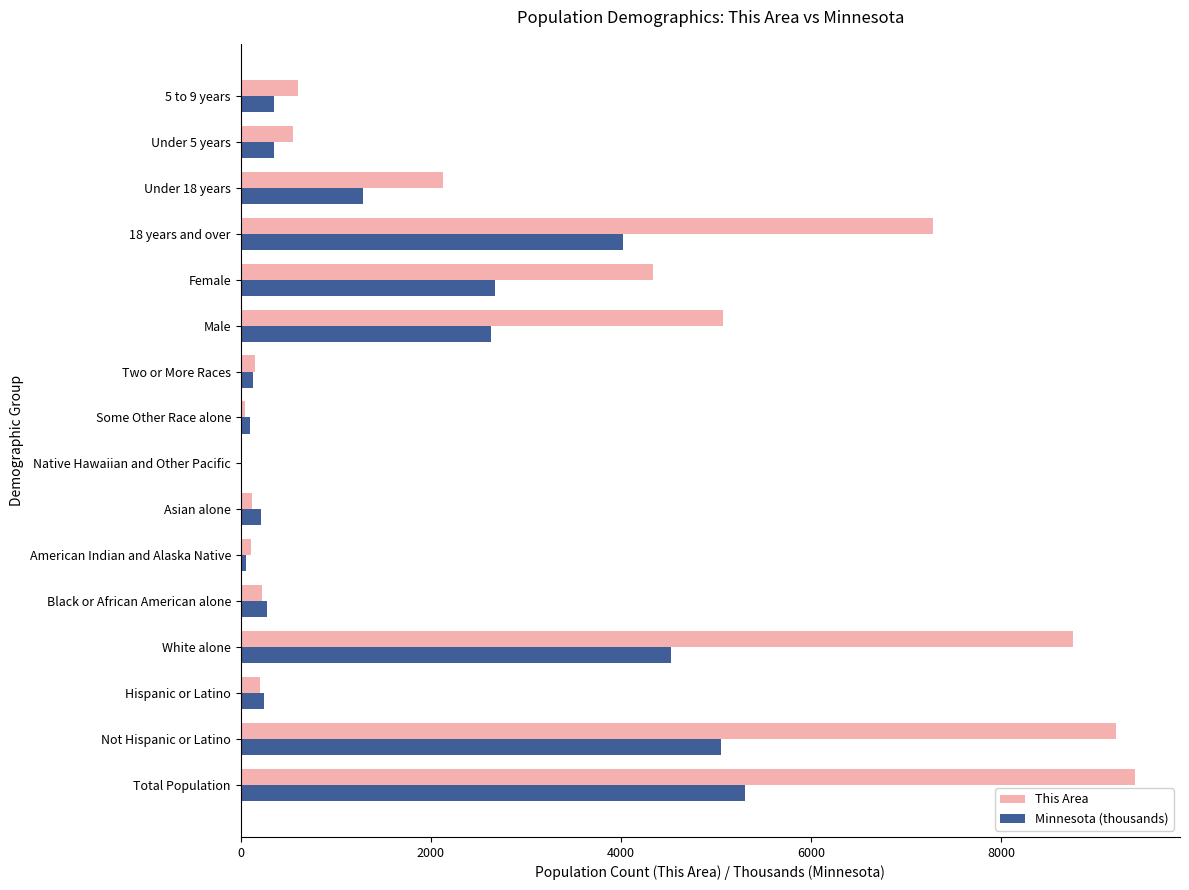

Between American Indian and Alaska Native and Male, which series saw the biggest shift?

This Area